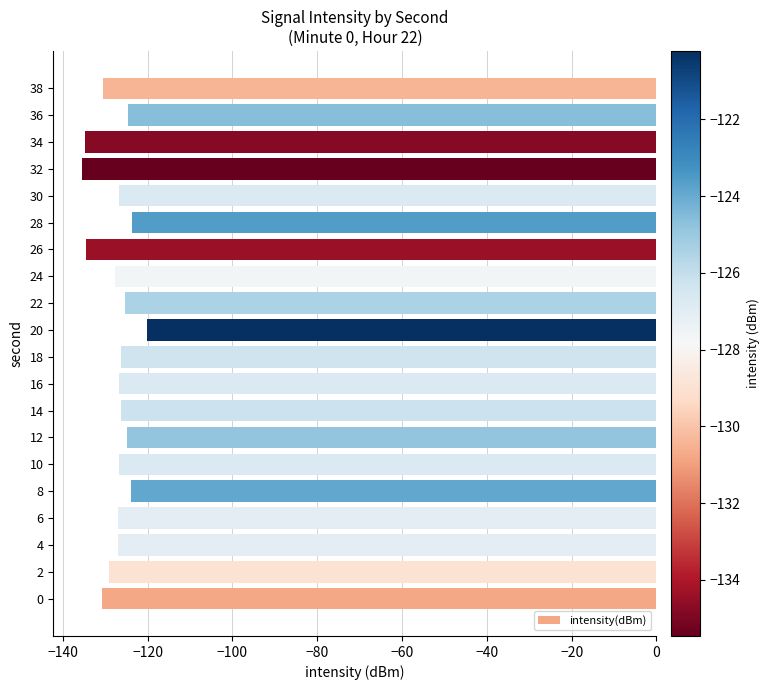

What is the change in value from 2 to 26?

-5.4